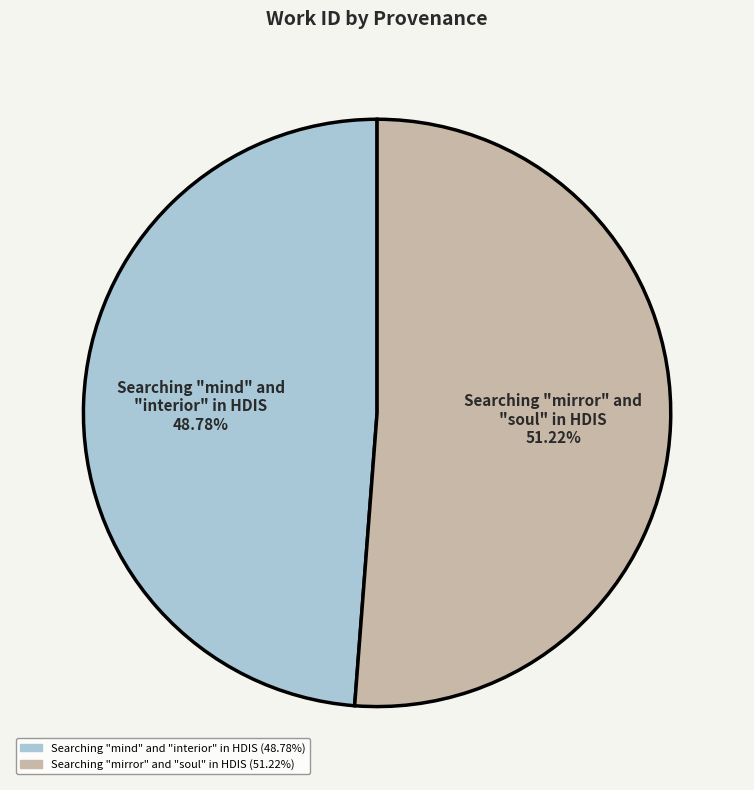

Which category has the biggest portion of the pie?

Searching "mirror" and "soul" in HDIS